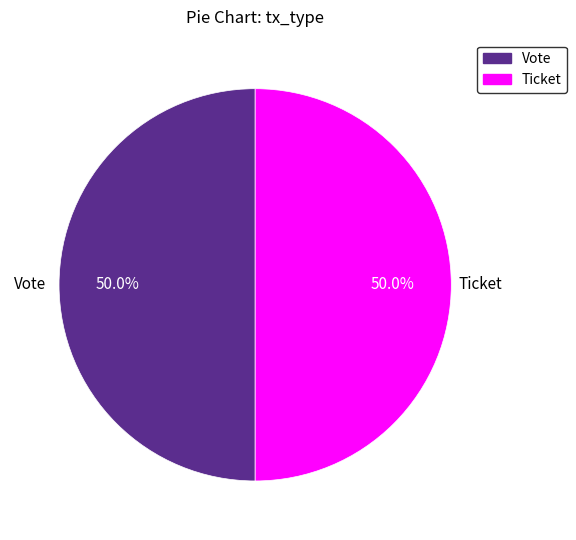

Approximately how many times larger is the value at Ticket compared to Vote?

1.0